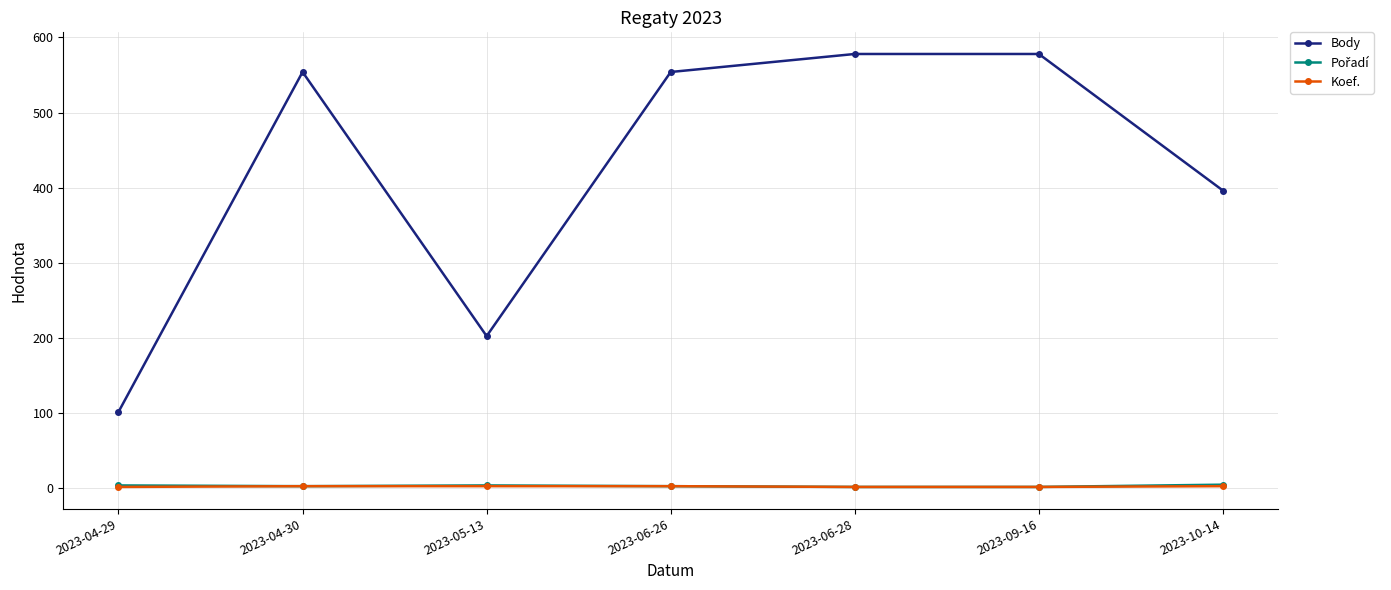

Count the number of data series in this chart.

3